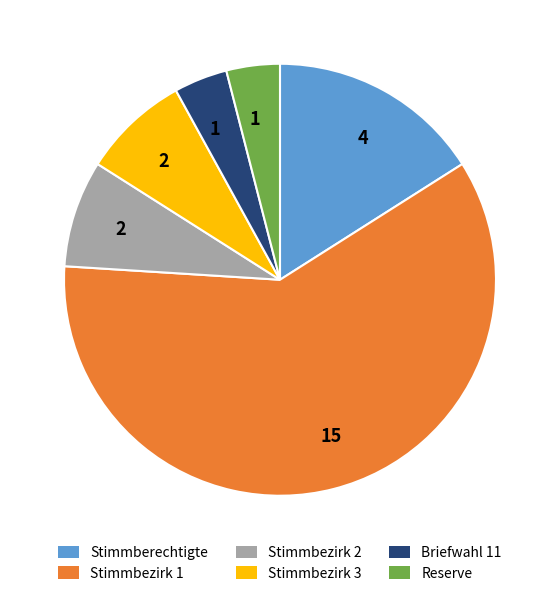

Does any single category account for the majority?

Yes